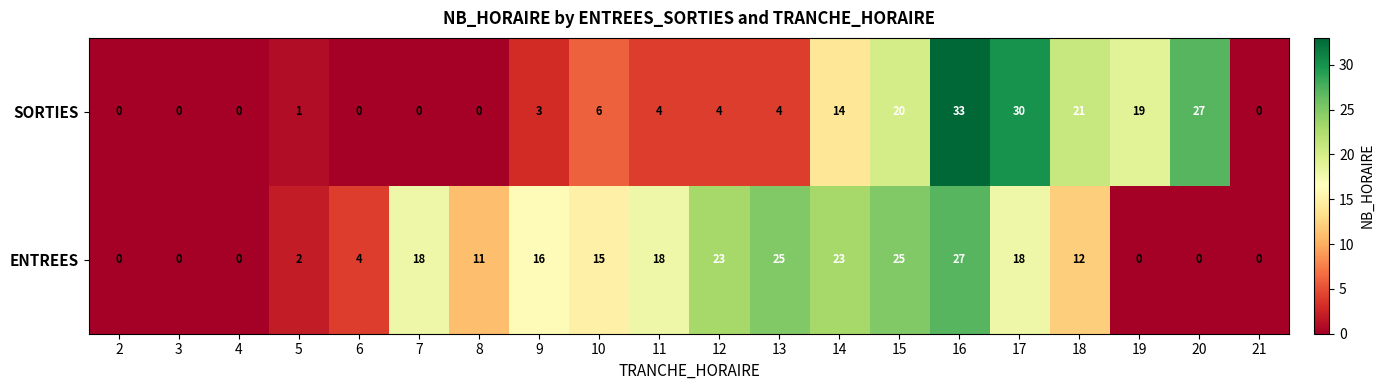

What is the maximum value shown in the chart?

33